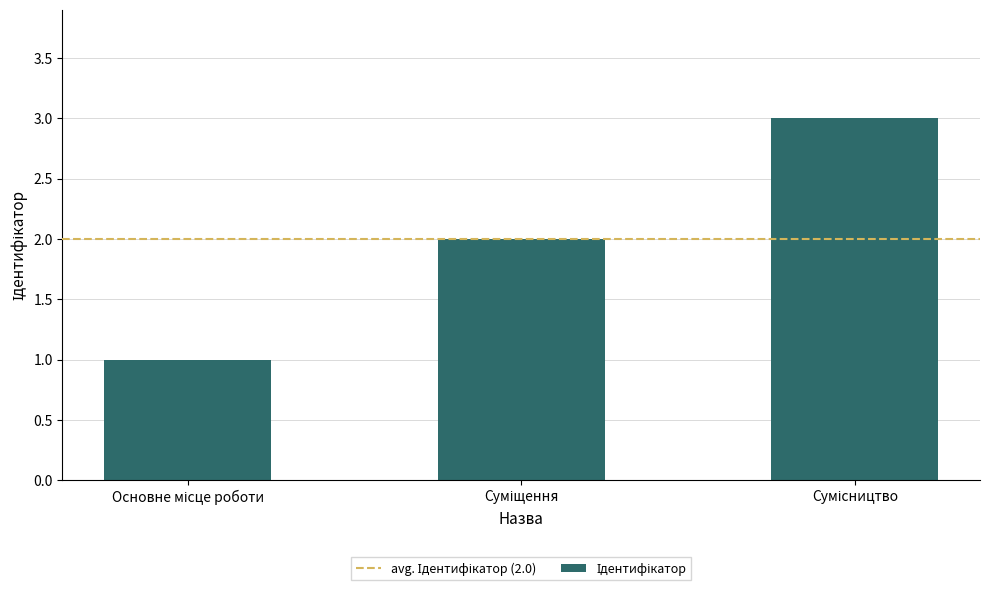

What is the sum of all values?

6